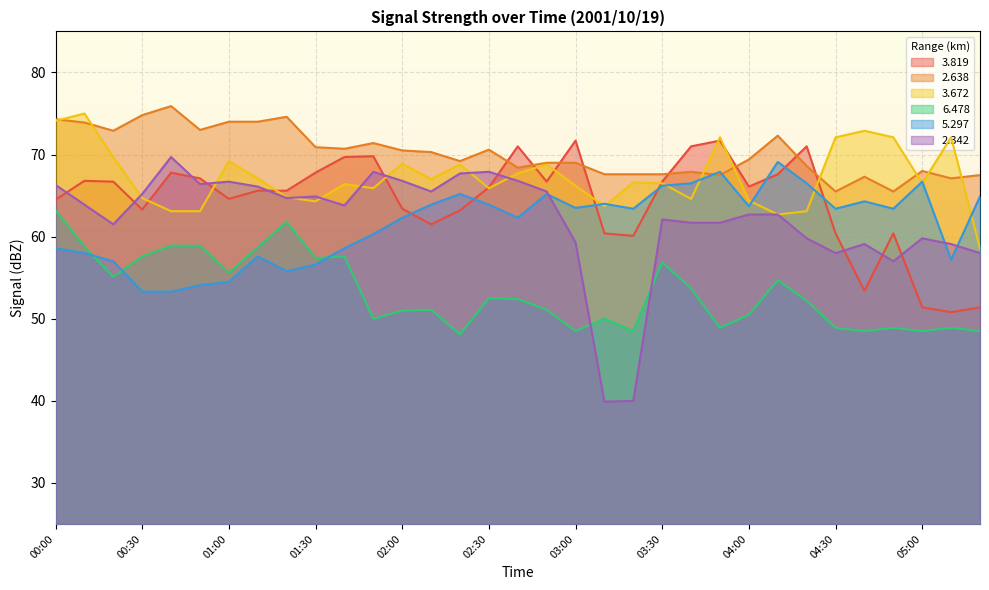

True or false:   5.297 has more than 2 interior local peaks.

True